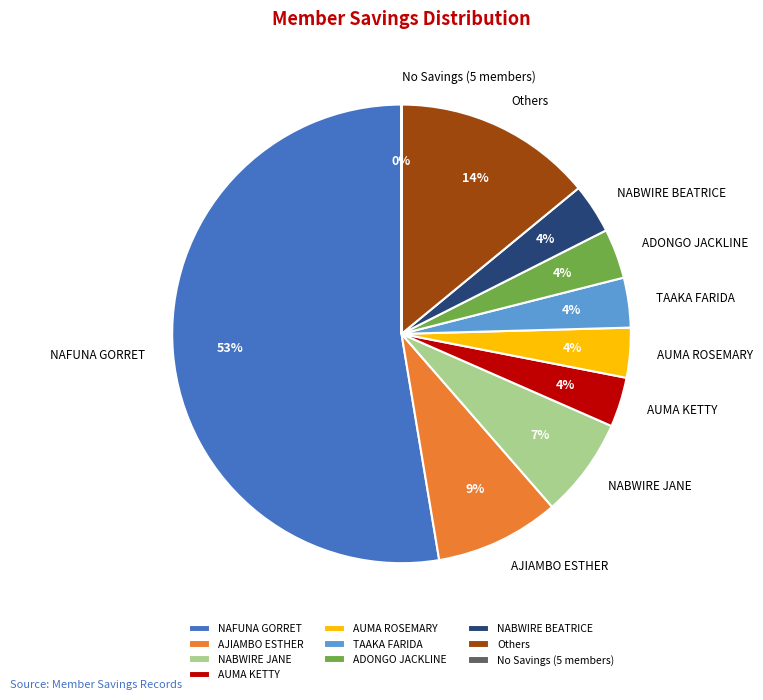

To the nearest percent, what percentage of the pie is NABWIRE BEATRICE?

4%